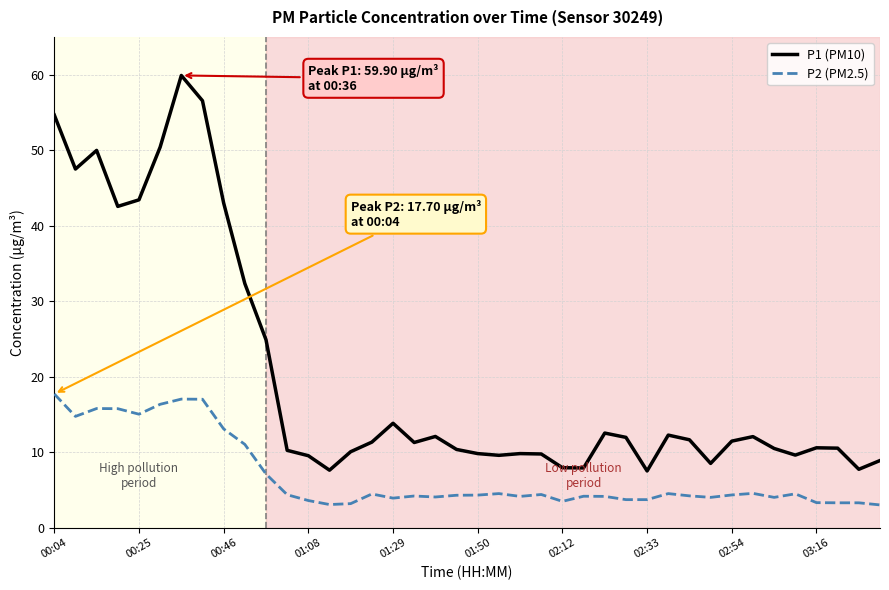

Which series has the widest spread of values?

P1 (PM10)